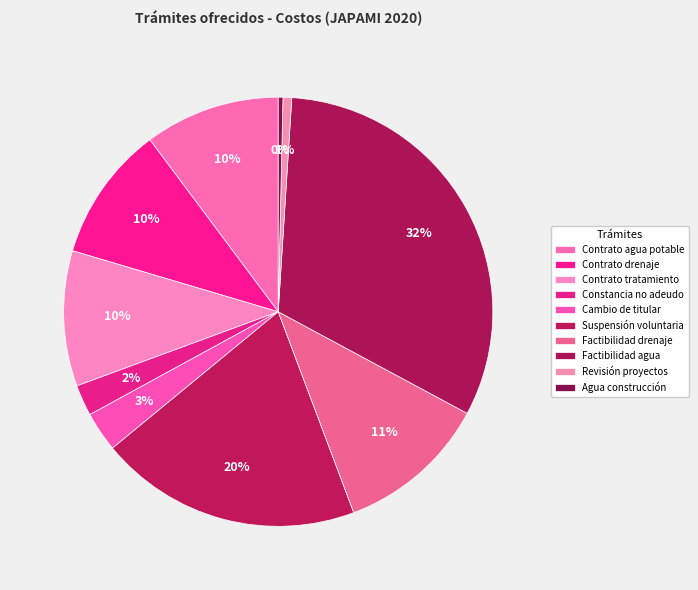

Which slice is the largest?

Factibilidad agua